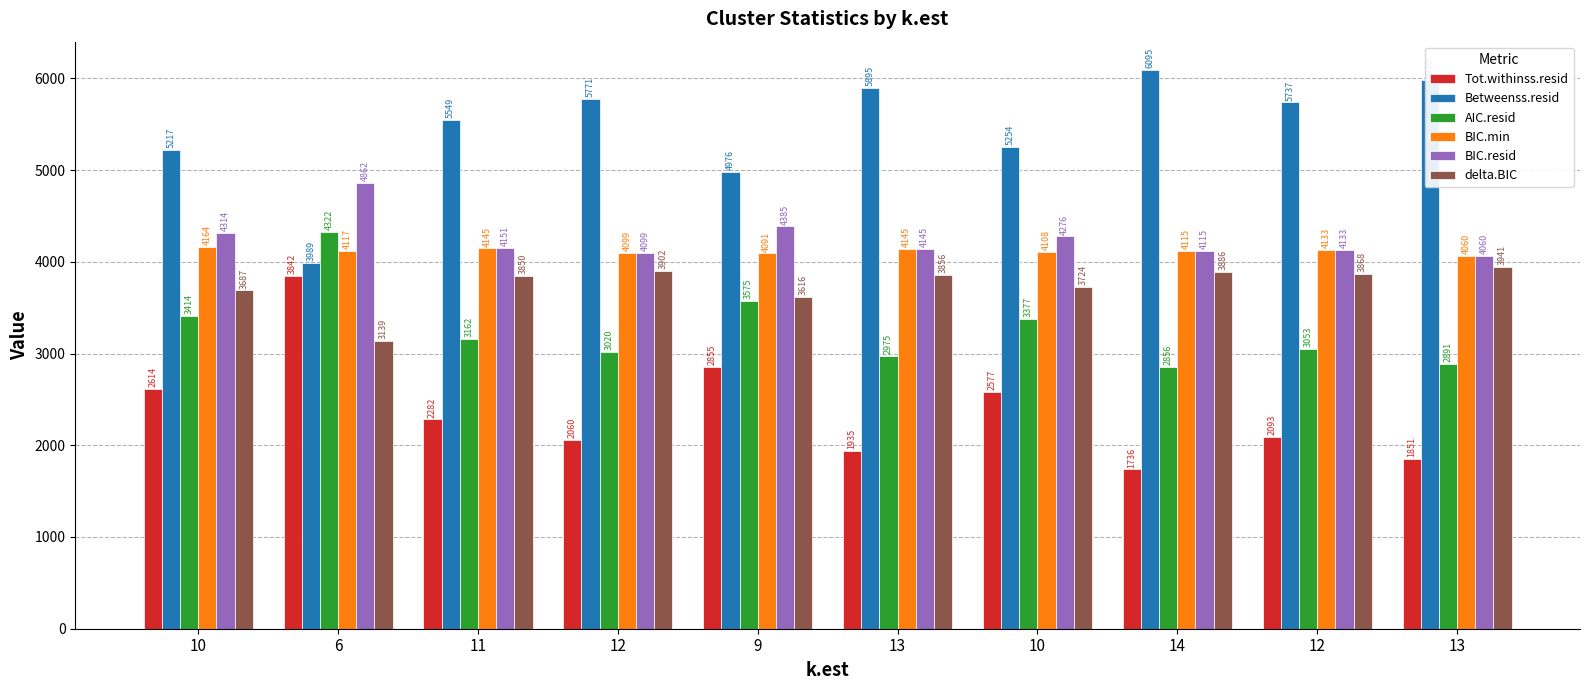

At which label does delta.BIC reach its peak?

13